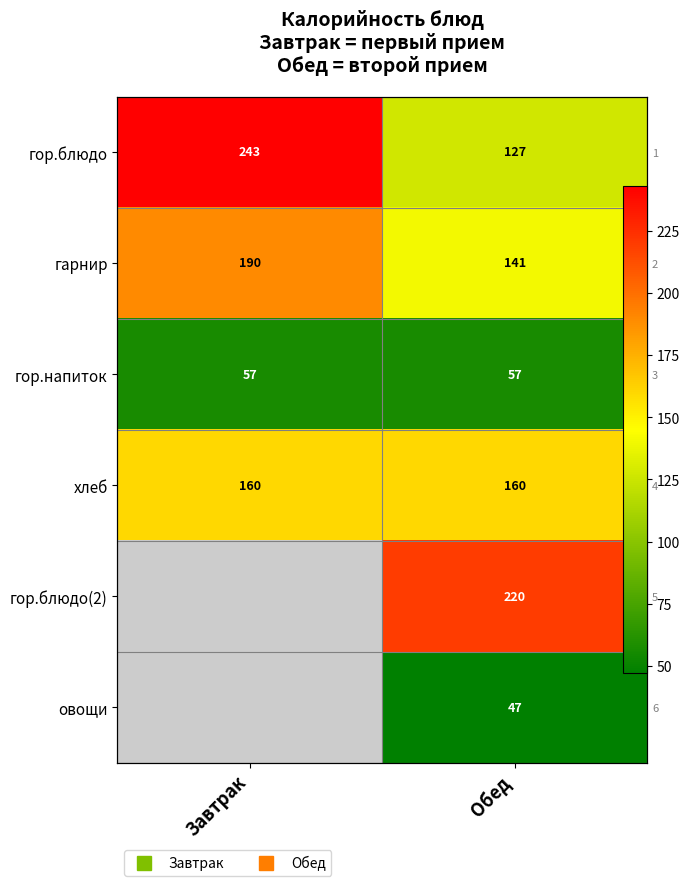

What is the total value across all series at Обед?

751.8